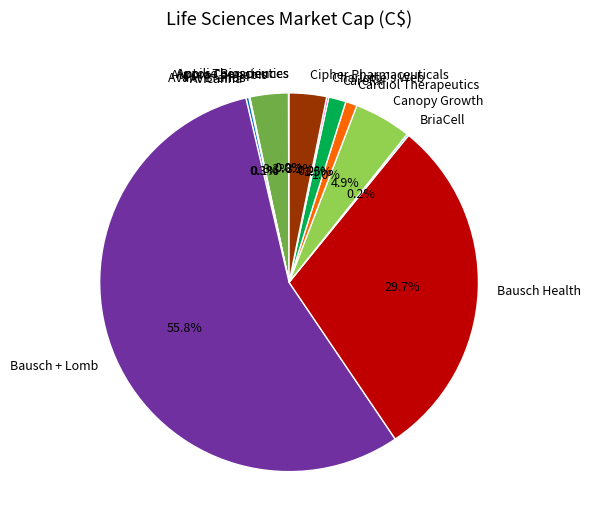

Between CareRx and Cardiol Therapeutics, which is larger?

CareRx